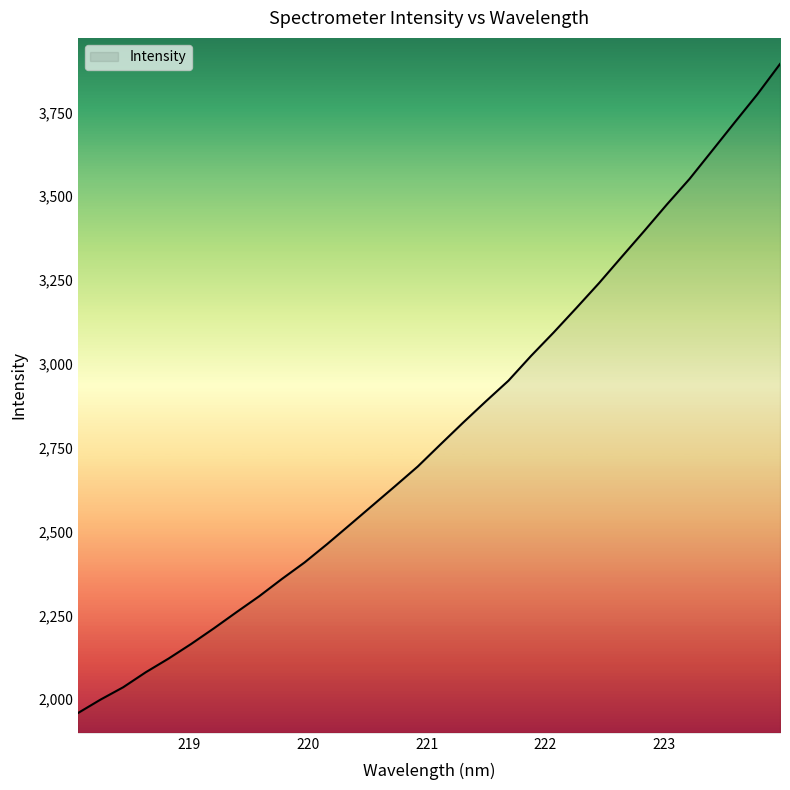

What is the smallest value displayed?

1958.6